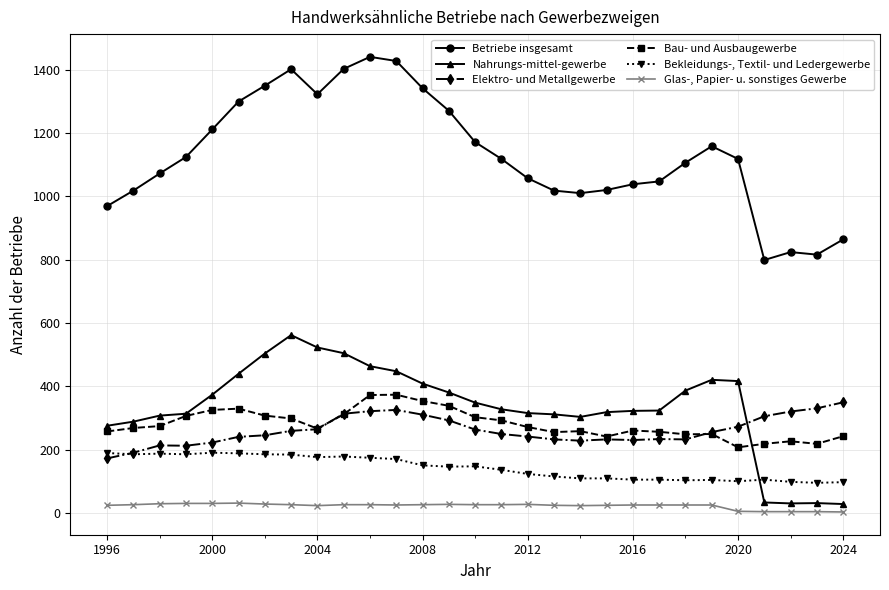

What is the minimum value shown in the chart?

4